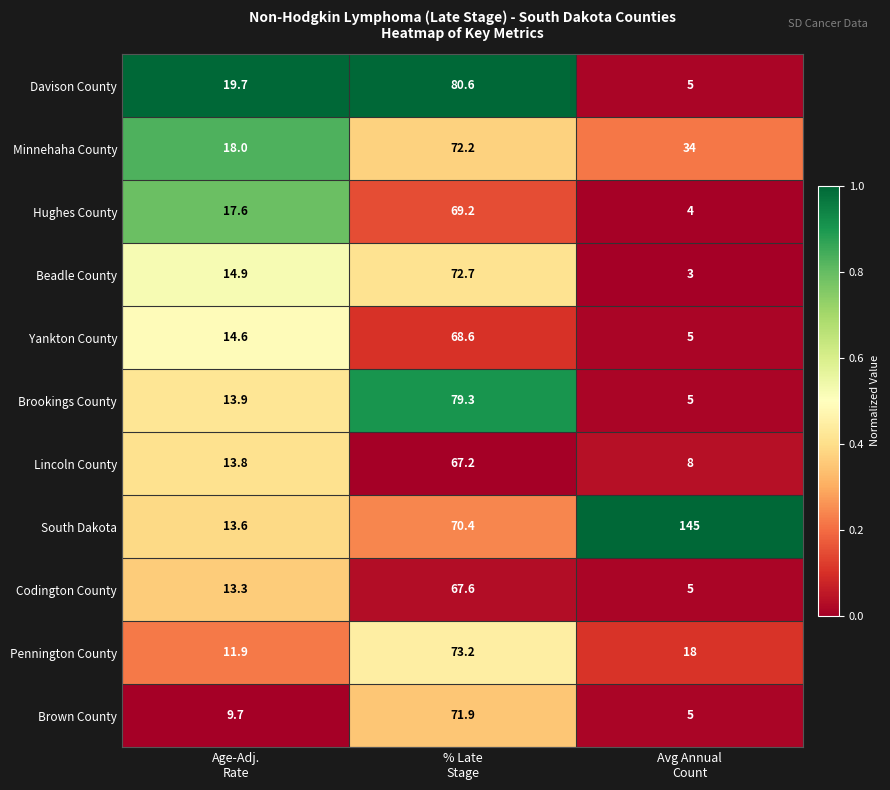

What is the greatest value displayed?

145.0